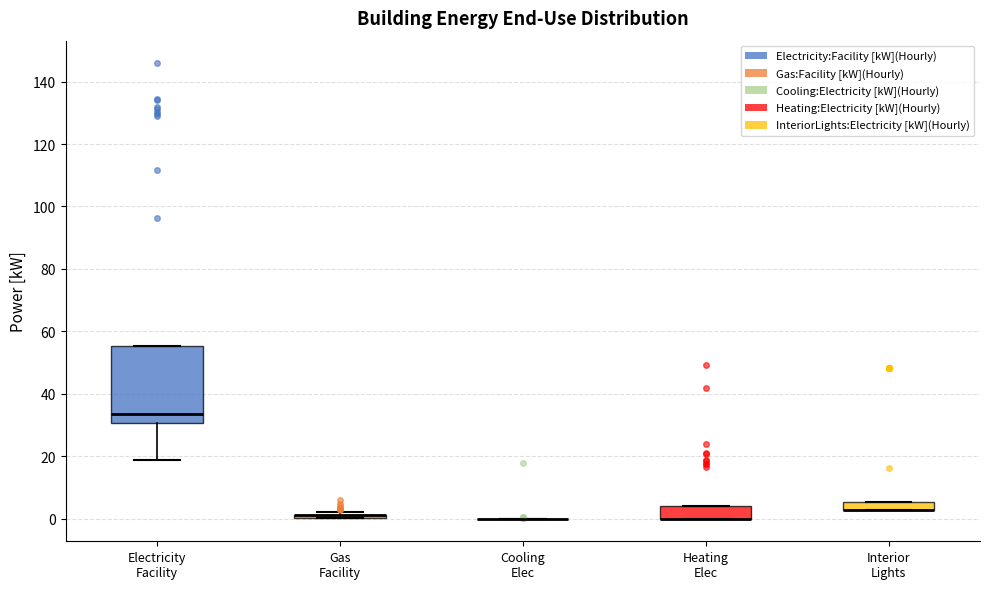

Comparing the boxes themselves (not the whiskers), which one is the tallest?

Electricity Facility